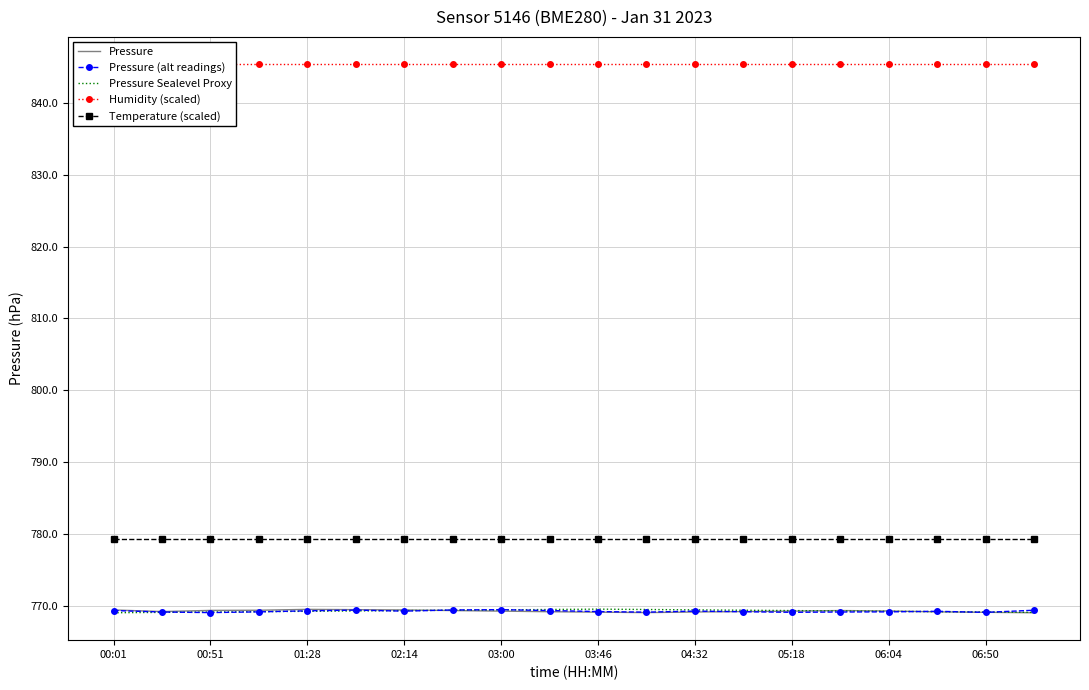

Which category has the highest value across all series?

00:01